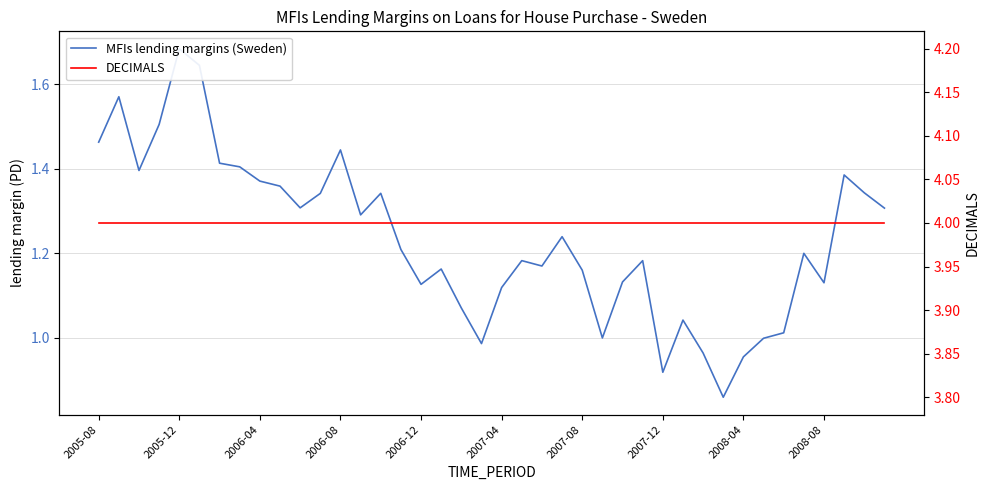

Reading left to right, transcribe all the data shown in this chart.

MFIs lending margins (Sweden): 1.5	1.6	1.4	1.5	1.7	1.6	1.4	1.4	1.4	1.4	1.3	1.3	1.4	1.3	1.3	1.2	1.1	1.2	1.1	1.0	1.1	1.2	1.2	1.2	1.2	1.0	1.1	1.2	0.9	1.0	1.0	0.9	1.0	1.0	1.0	1.2	1.1	1.4	1.3	1.3
DECIMALS: 4.0	4.0	4.0	4.0	4.0	4.0	4.0	4.0	4.0	4.0	4.0	4.0	4.0	4.0	4.0	4.0	4.0	4.0	4.0	4.0	4.0	4.0	4.0	4.0	4.0	4.0	4.0	4.0	4.0	4.0	4.0	4.0	4.0	4.0	4.0	4.0	4.0	4.0	4.0	4.0